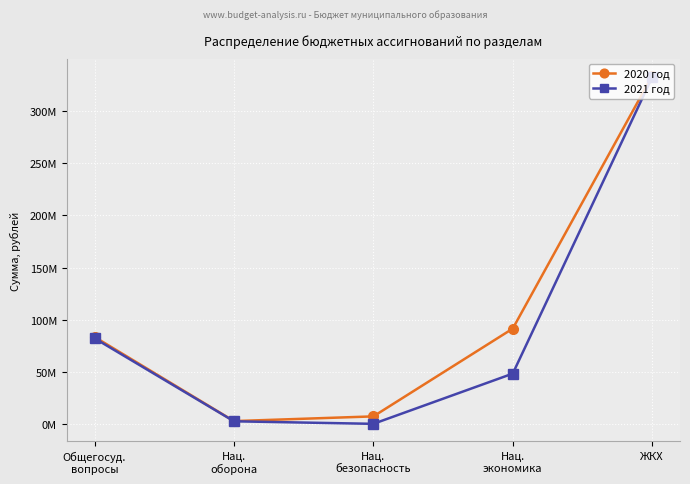

What is the label of the 5th point from the right?

Общегосуд.
вопросы